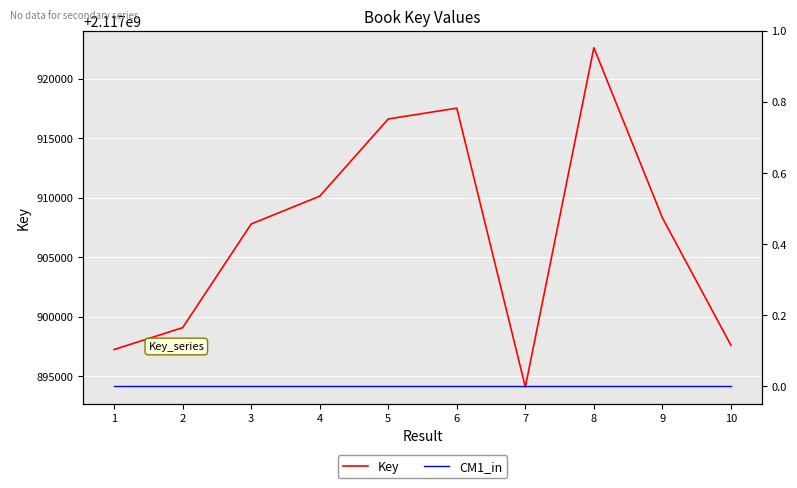

Is this an area chart (filled region under the line)?

No